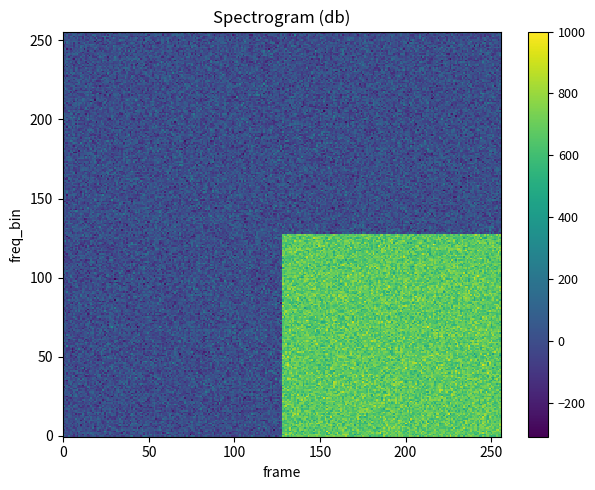

The value of ee416c935db860ebc8d22cda37ac50d313cb2bd at -1 is -1. True or false?

False